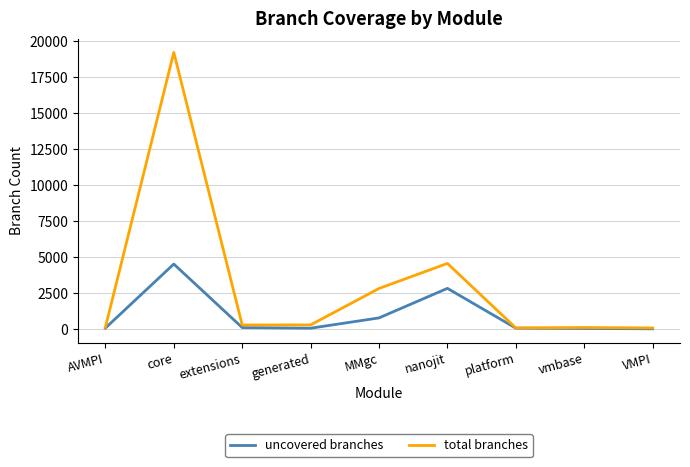

At which label is uncovered branches closest to 2280?

nanojit